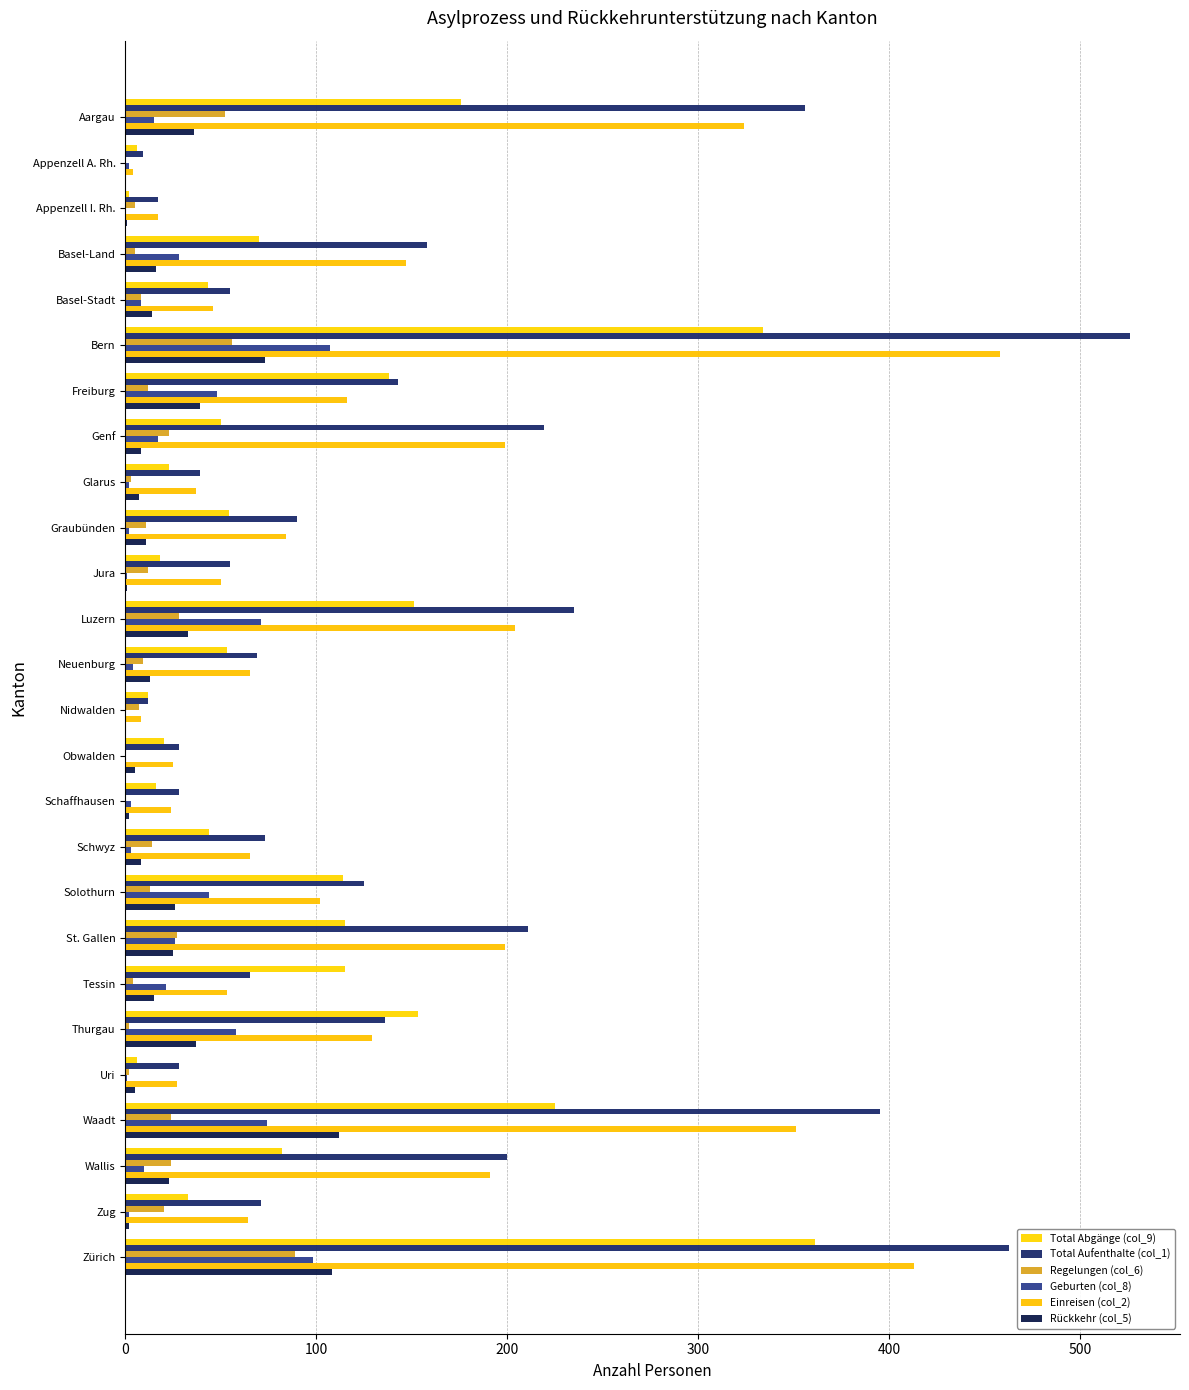

What are all the series names shown in the legend?

Total Abgänge (col_9), Total Aufenthalte (col_1), Regelungen (col_6), Geburten (col_8), Einreisen (col_2), Rückkehr (col_5)